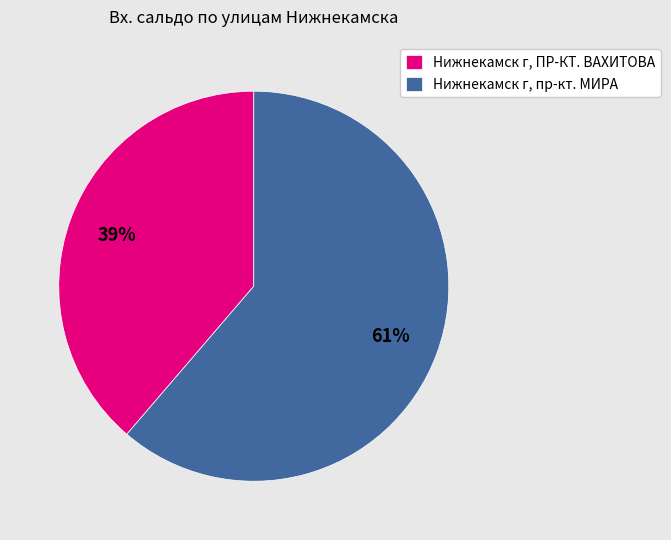

True or false: Нижнекамск г, пр-кт. МИРА accounts for 52% of the total.

False